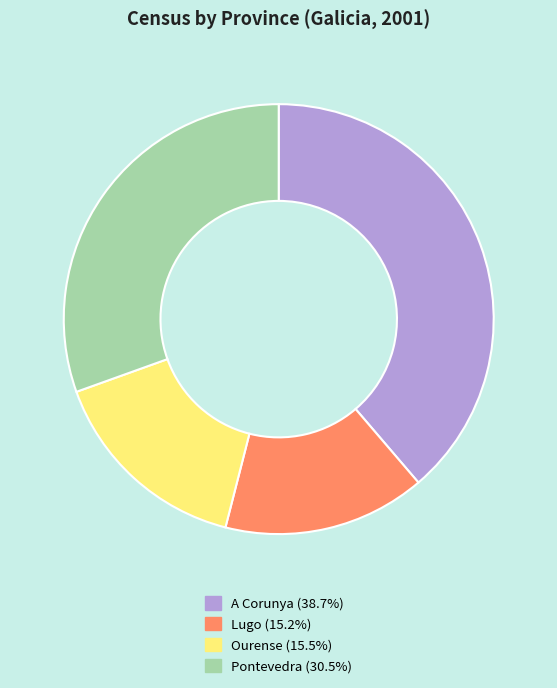

What is the ratio of the value at Ourense to the value at A Corunya?

0.4